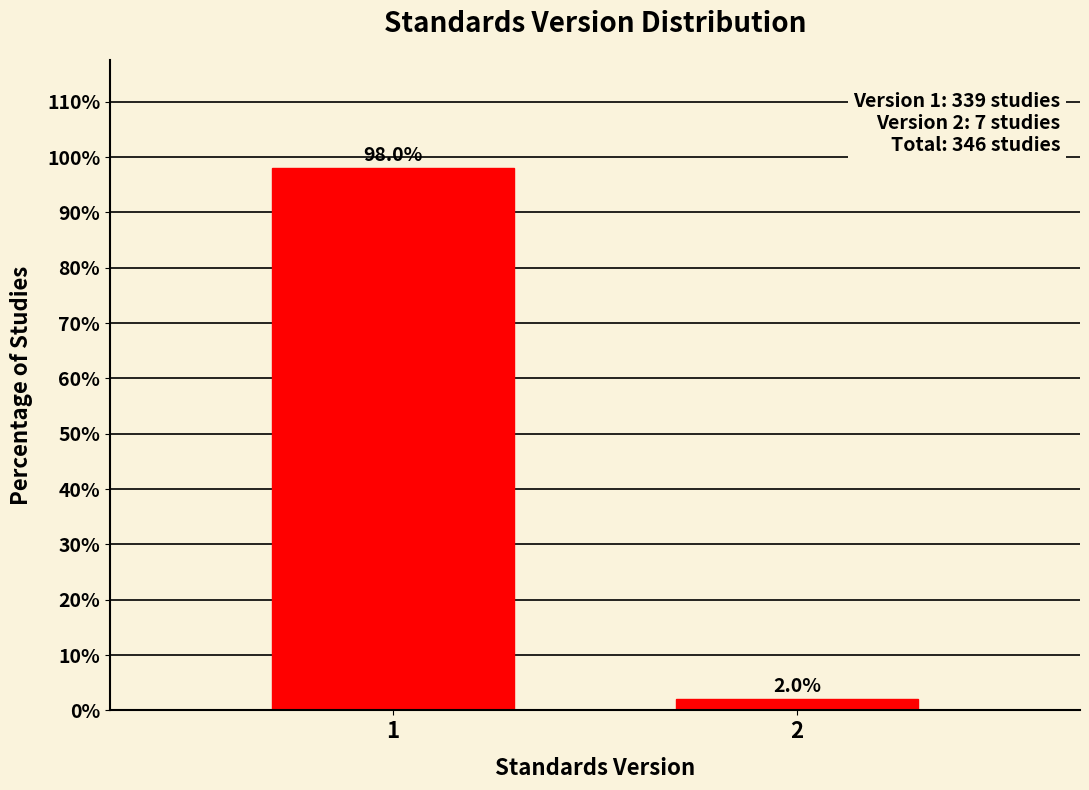

Reading right to left, what are all the values shown in this chart?

2.0	98.0